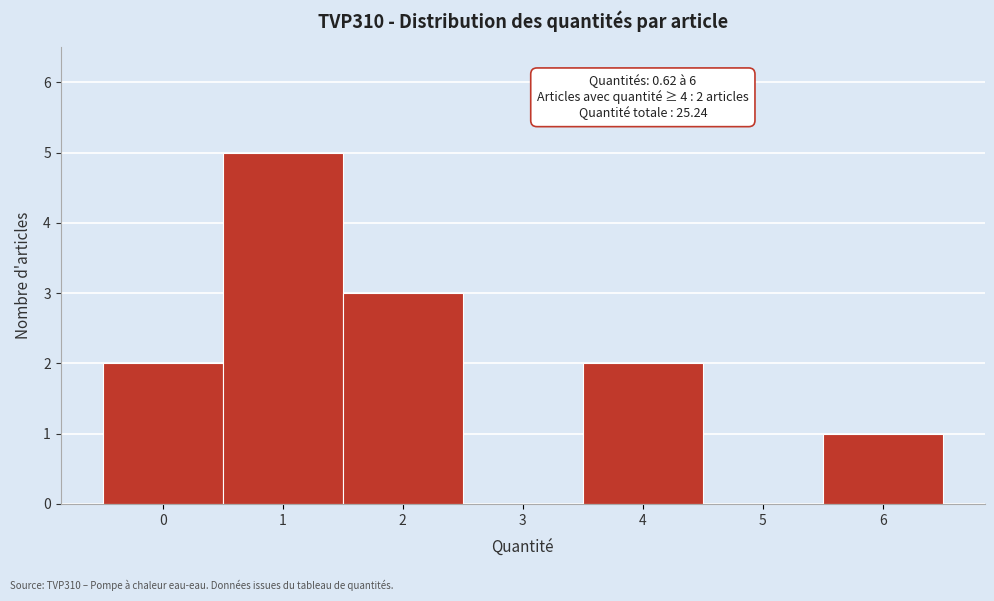

Reading right to left, list all the values displayed in this chart.

6=1	5=0	4=2	3=0	2=3	1=5	0=2